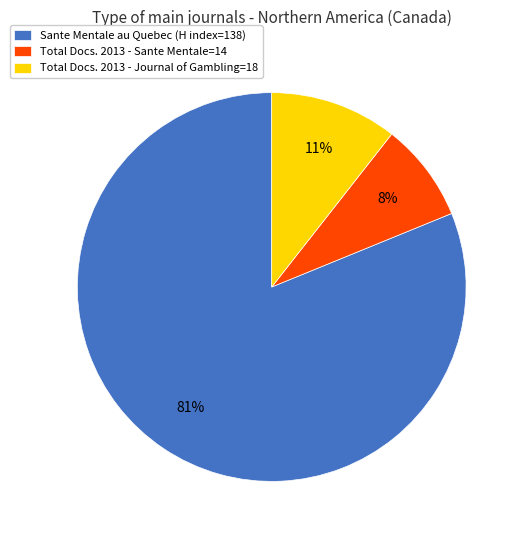

Is the sum of Total Docs. 2013 - Journal of Gambling=18 and Sante Mentale au Quebec (H index=138) greater than half?

Yes